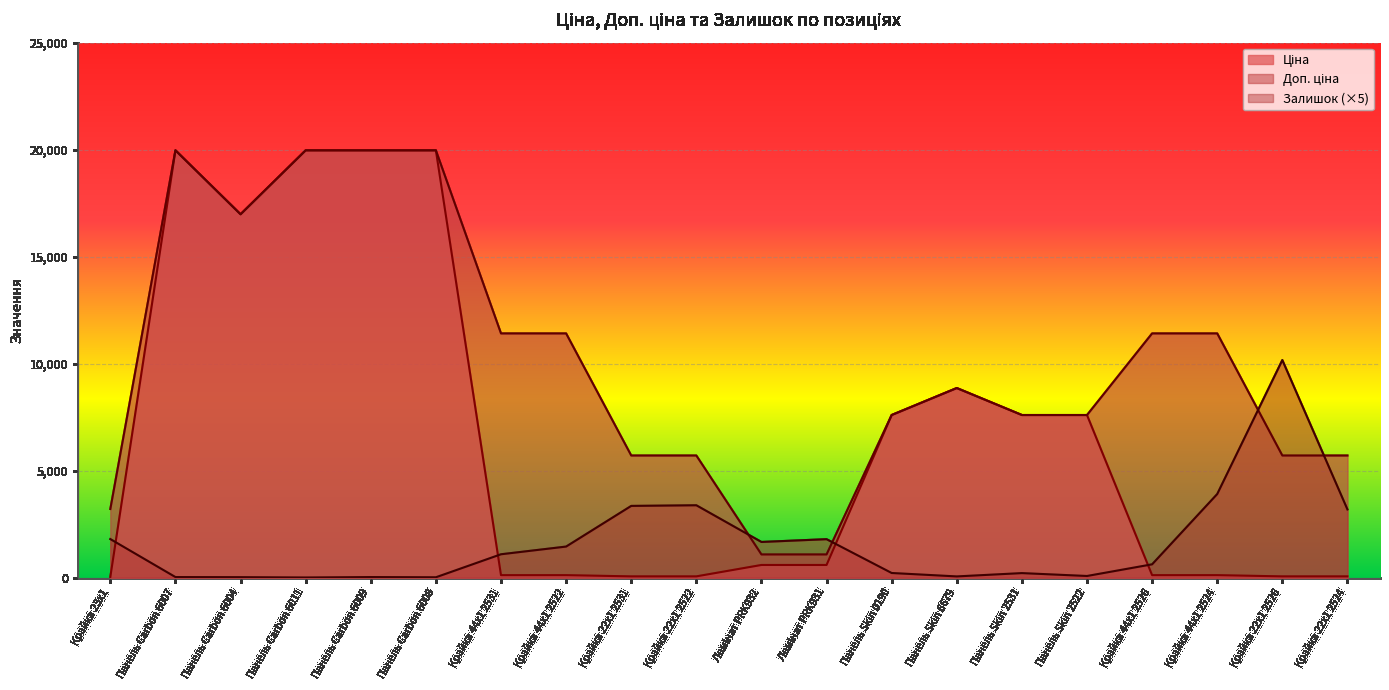

How many values in the Ціна series exceed 589?

11